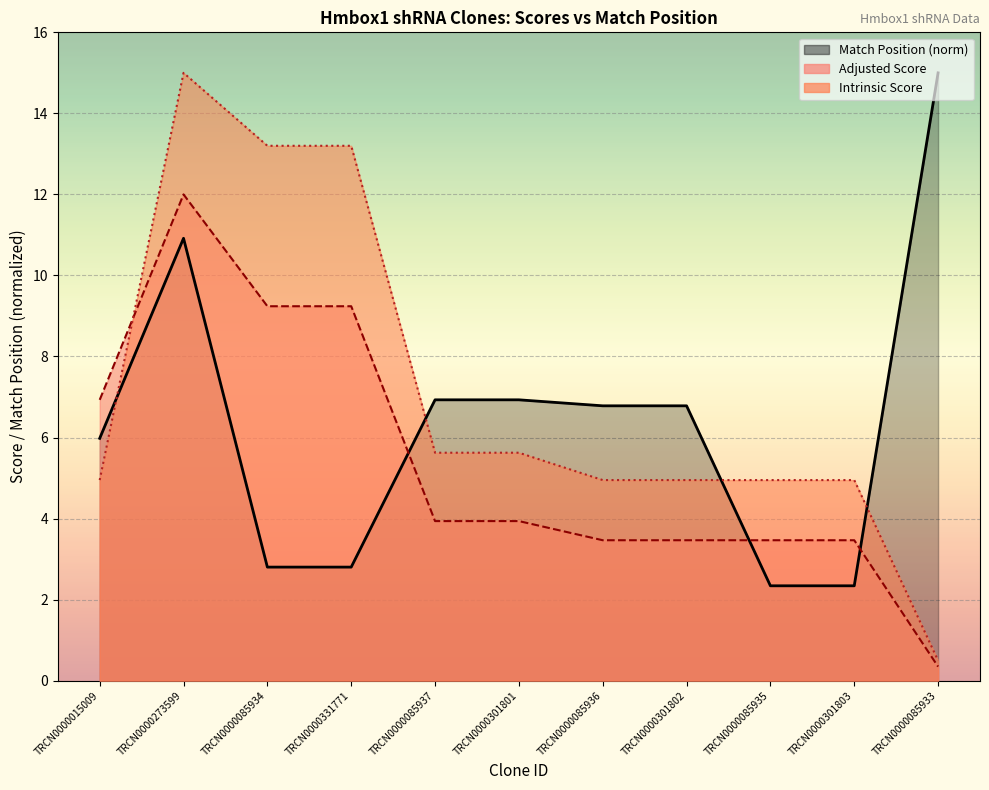

At TRCN0000331771, list the series in order from smallest to largest.

Match Position, Adjusted Score, Intrinsic Score